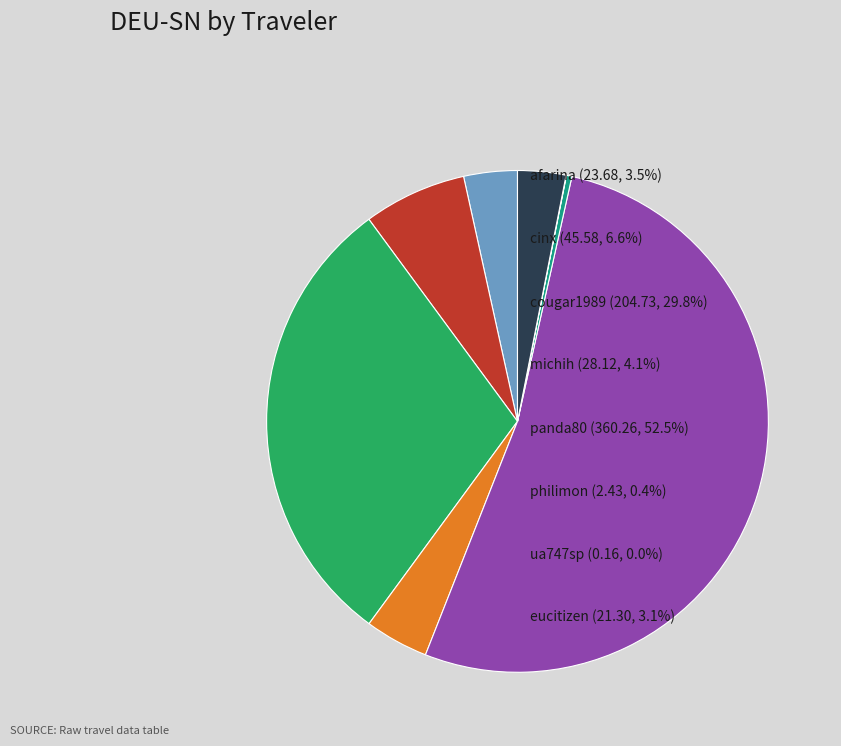

Does any single category account for the majority?

Yes